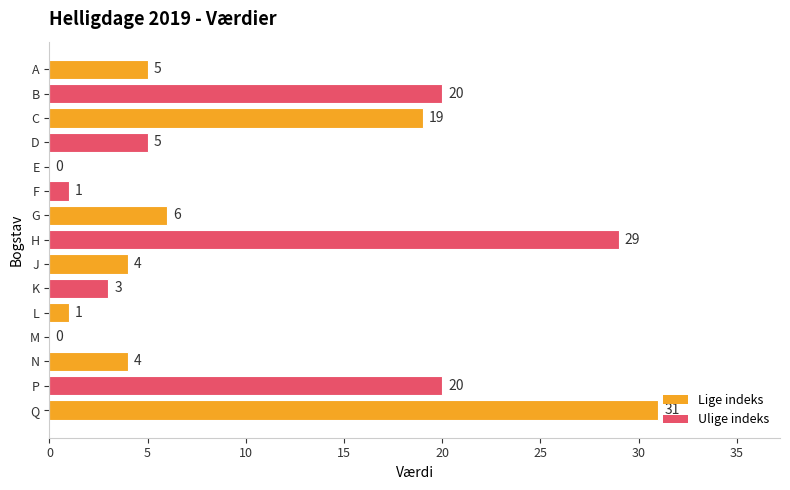

The chart shows a value of 29 at H. True or false?

True